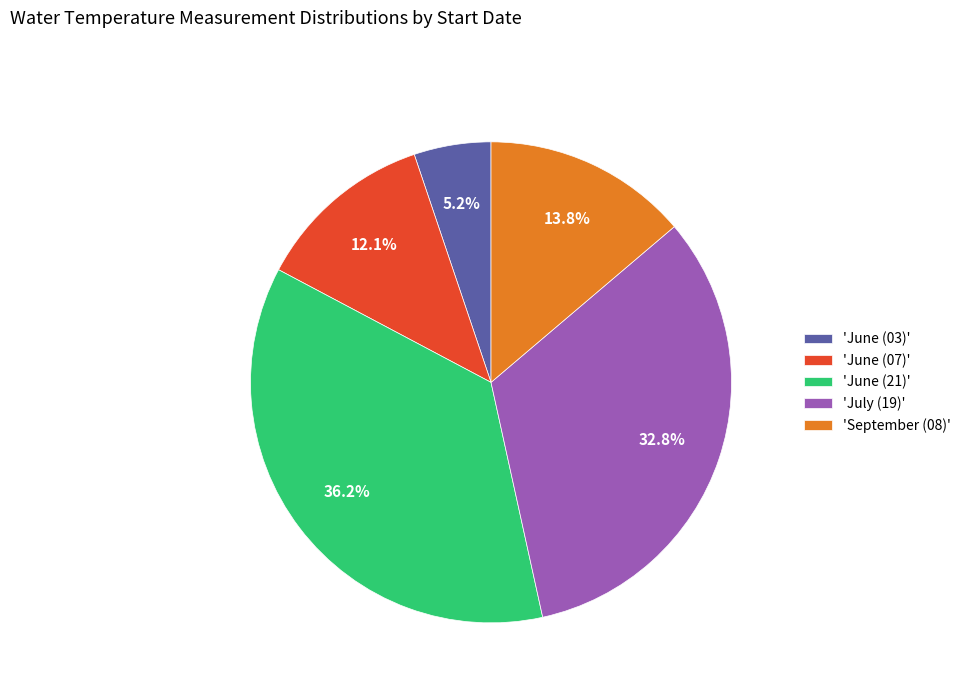

What portion of the pie excludes 'September (08)'?

86.2%